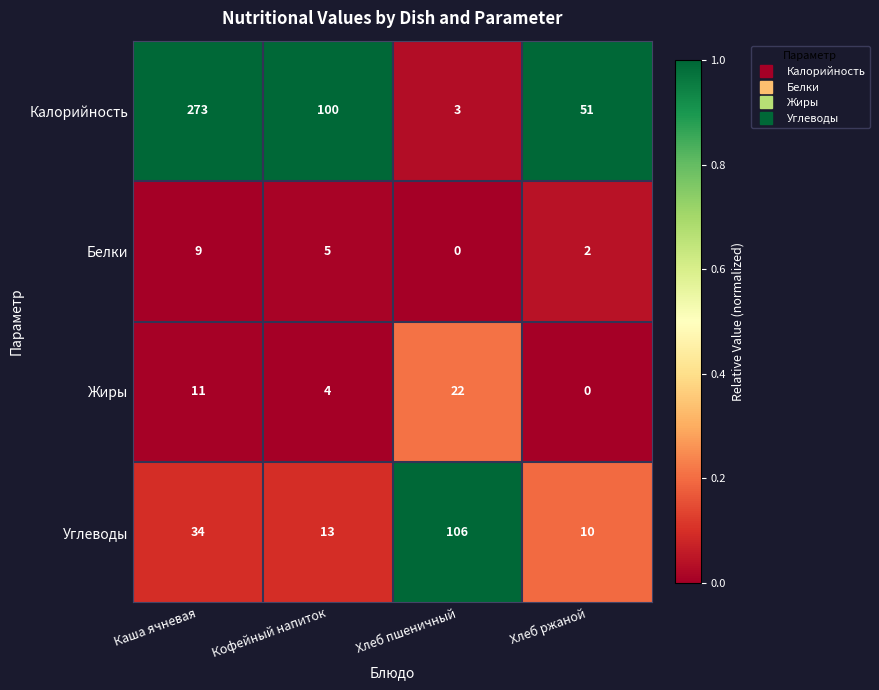

At how many categories does at least one series exceed 0?

4